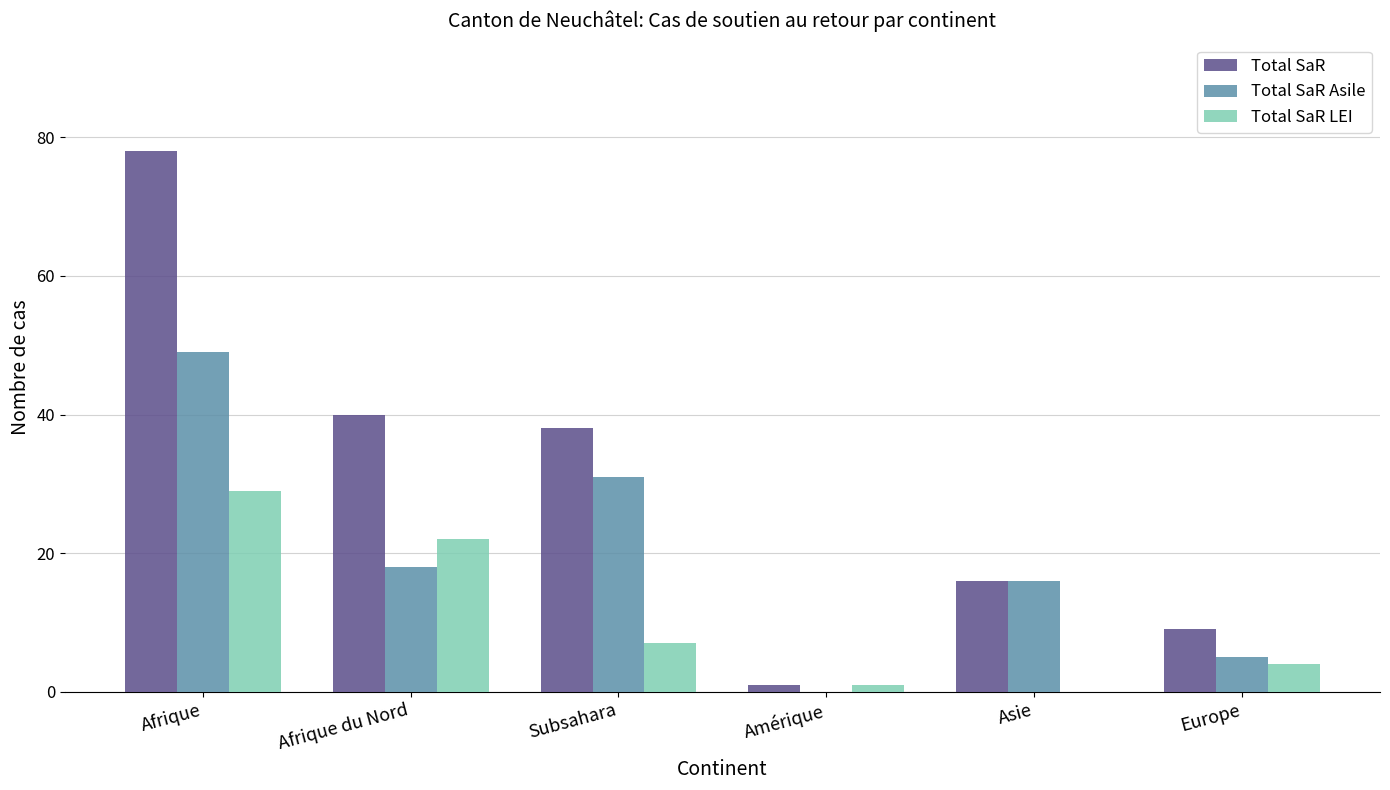

True or false: Total SaR has a value of 22 at Subsahara.

False